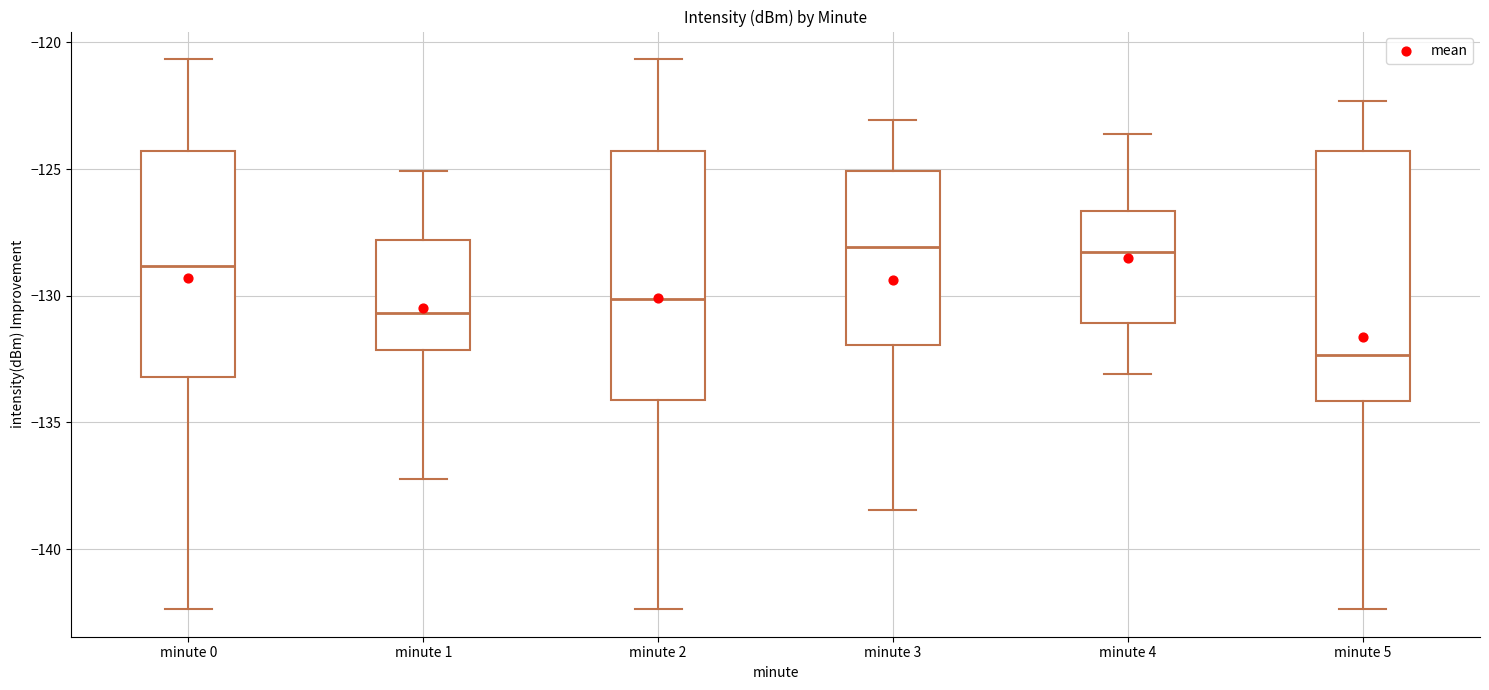

Where does the upper whisker of the box for minute 0 end on the y-axis? The values are not printed on the chart, so give them approximately, as read against the axis.

-120.5